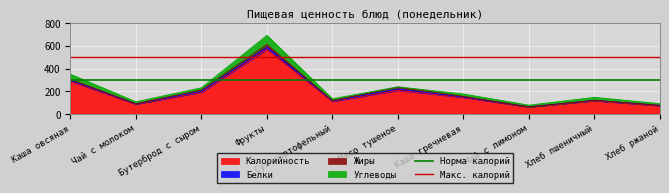

Is the value of Макс. калорий at Каша овсяная greater than the value of Норма калорий at Чай с молоком?

Yes